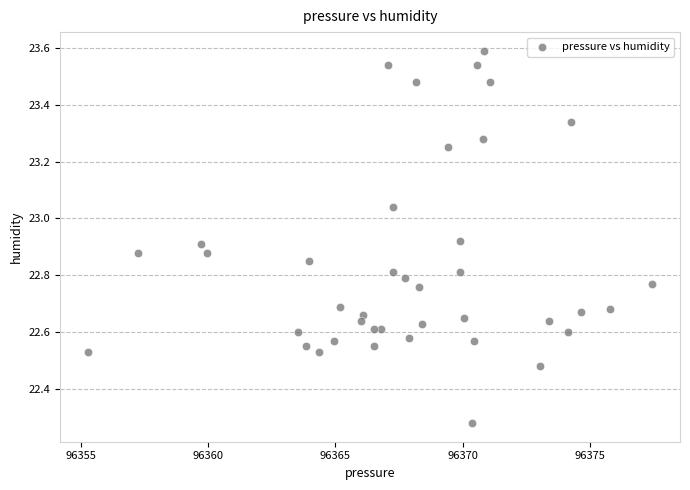

What is the range of Y values (max minus min)?

1.3